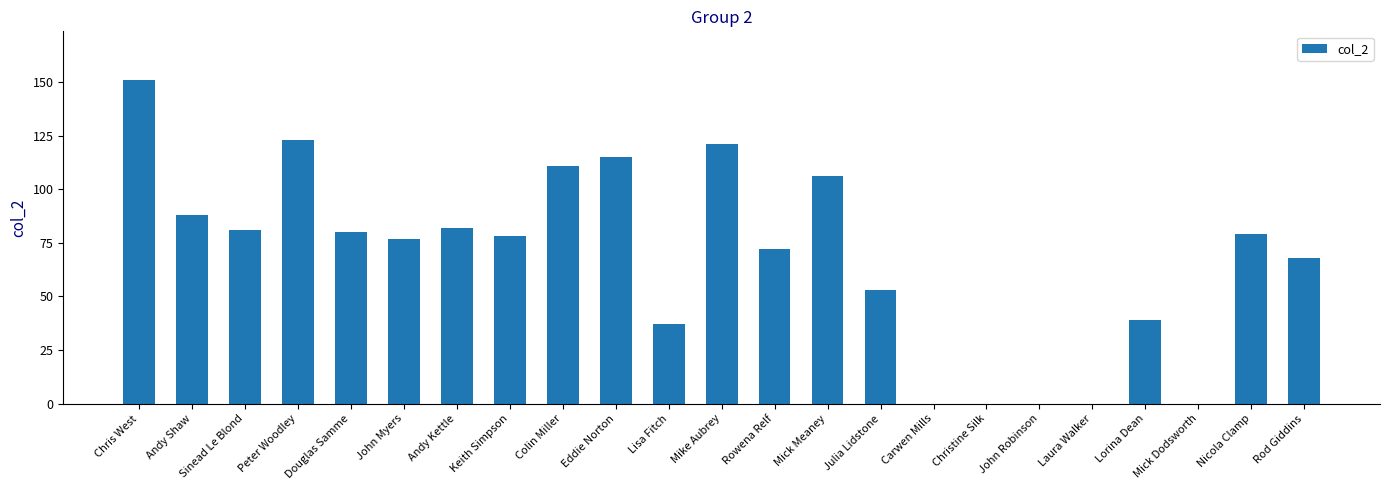

What is the sum of the values at Sinead Le Blond and Rowena Relf?

153